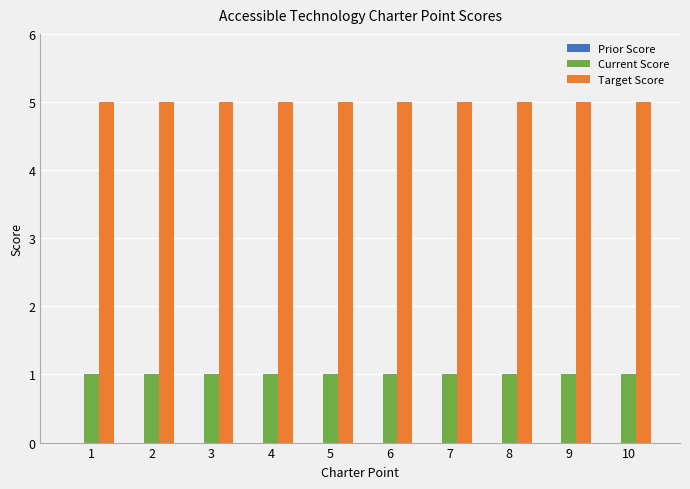

What is the total value across all series at 7?

6